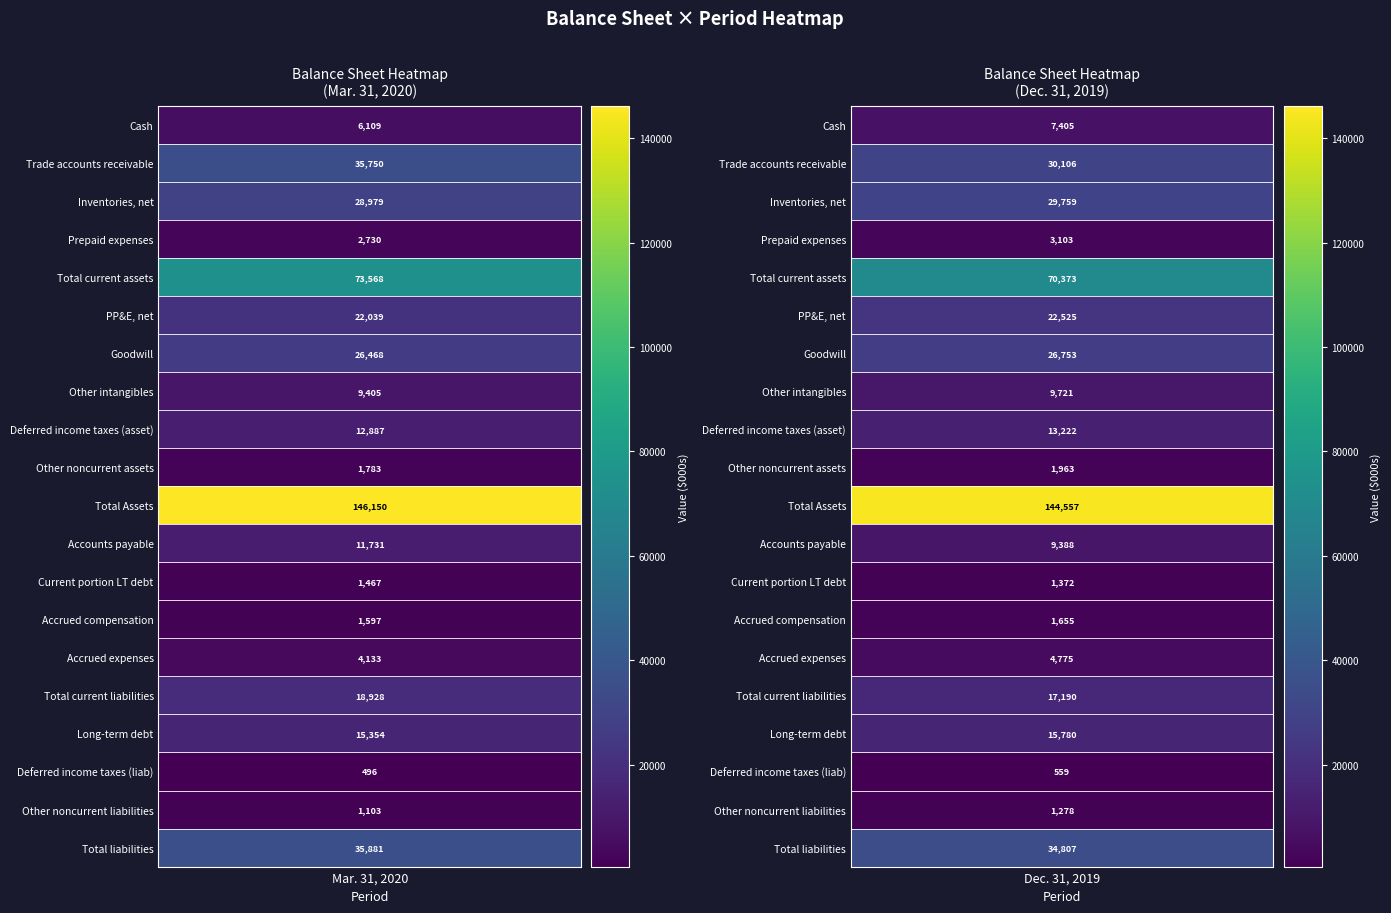

Count the Other intangibles values in the range 9405 to 9721.

2